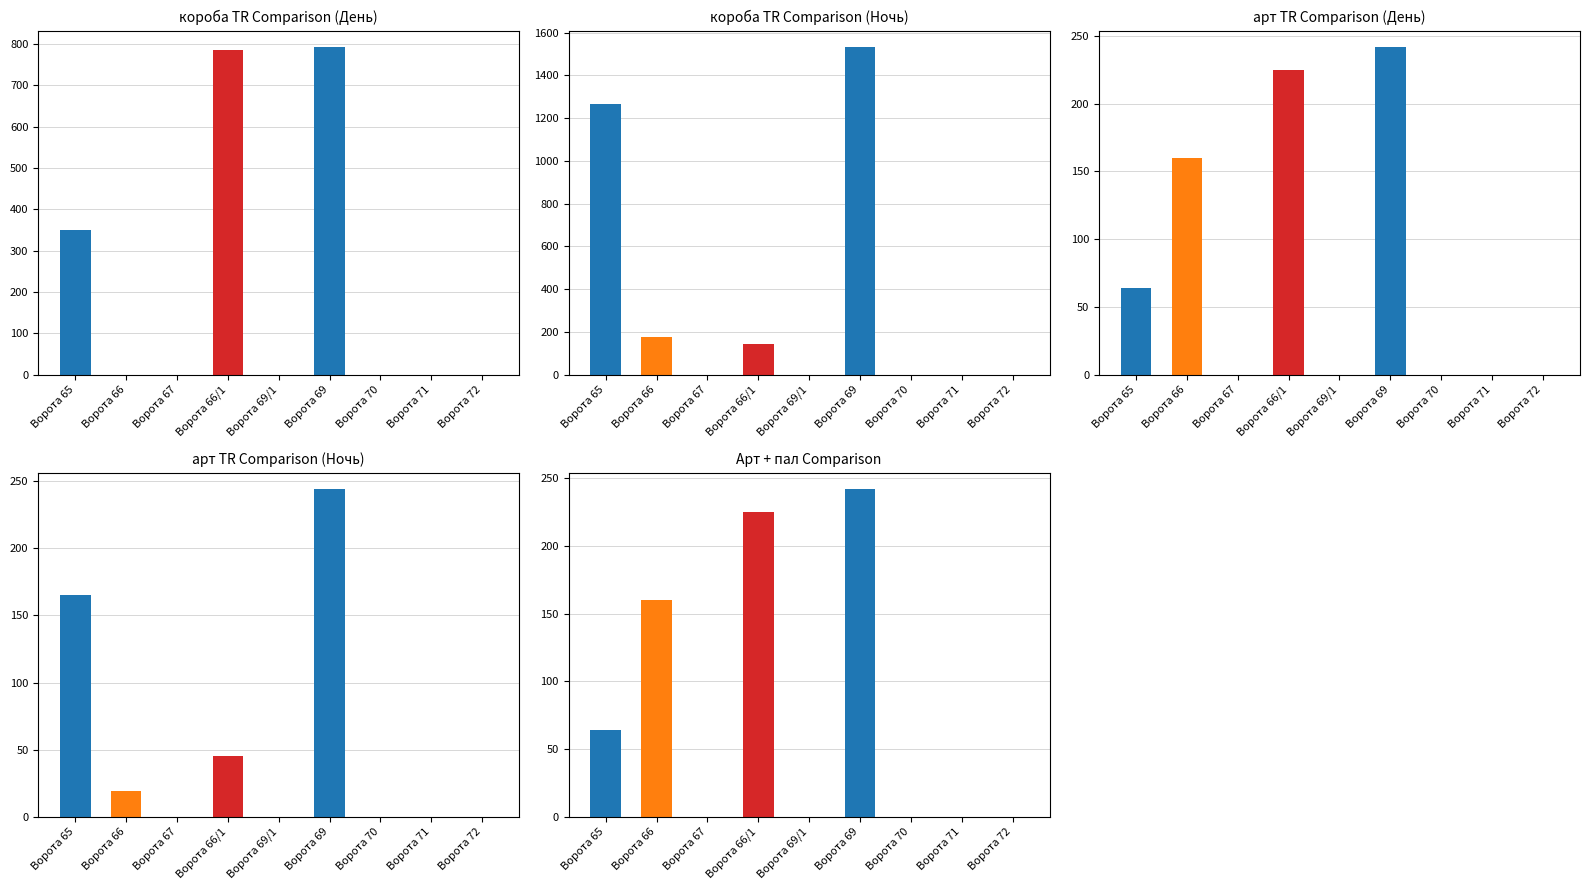

What are all the series names shown in the legend?

короба TR день, короба TR ночь, арт TR день, арт TR ночь, Арт + пал день